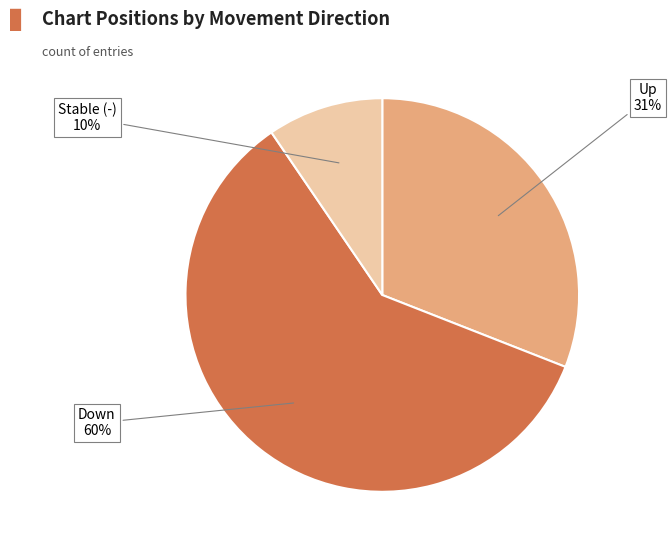

True or false: Up accounts for 25% of the total.

False